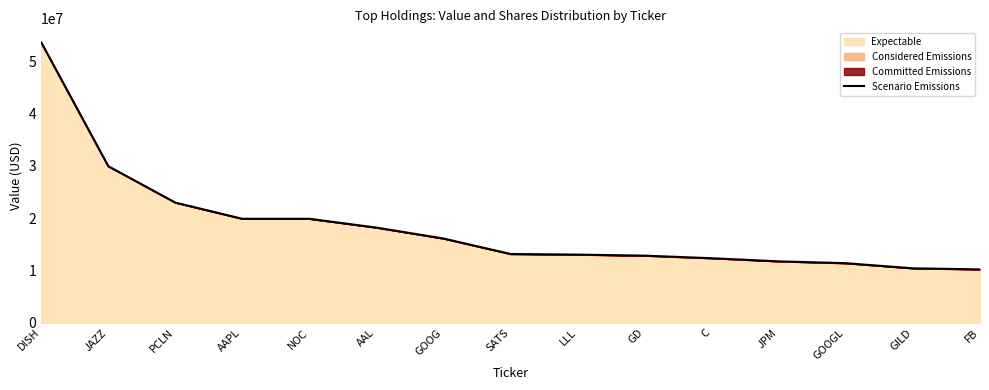

Is it true that the value at AAPL is 10388144.3?

False